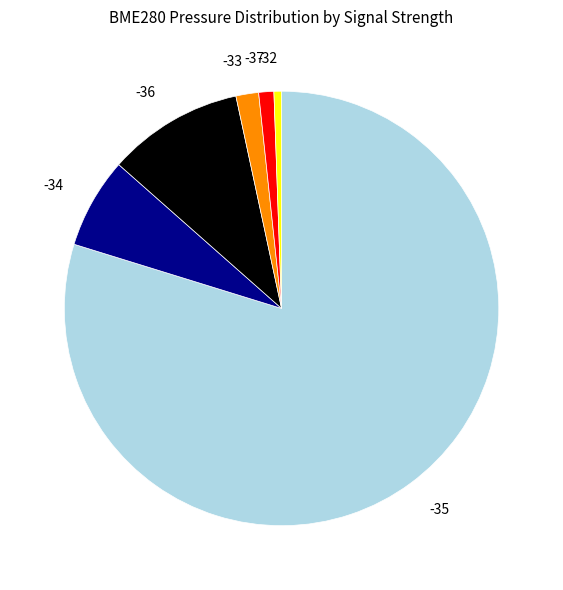

True or false: -35 accounts for 80% of the total.

True